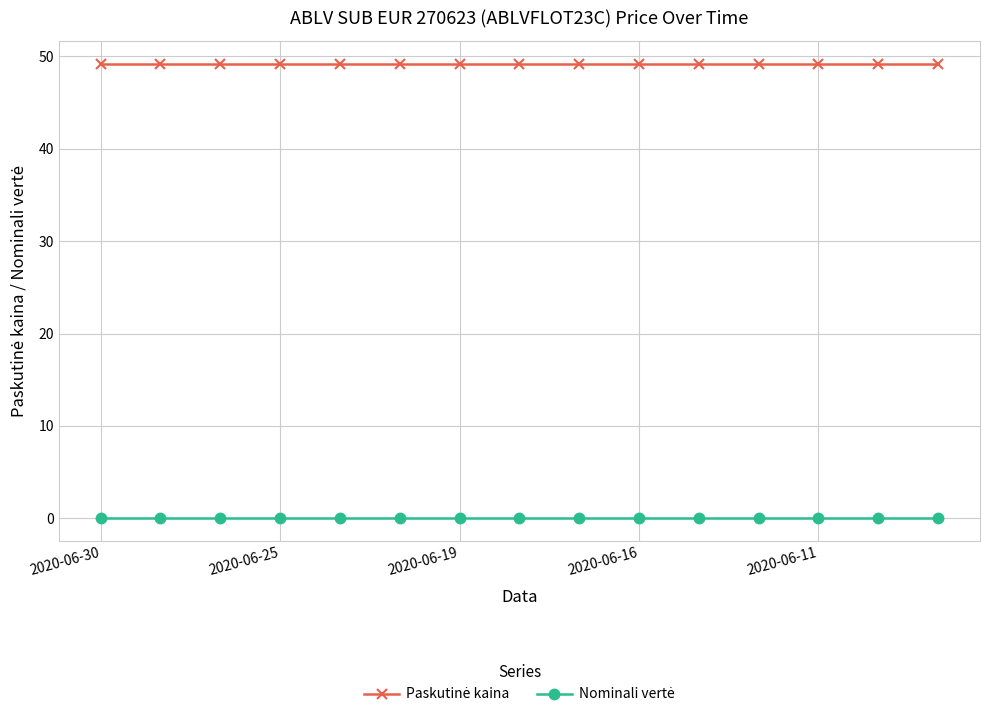

Is this an area chart (filled region under the line)?

No